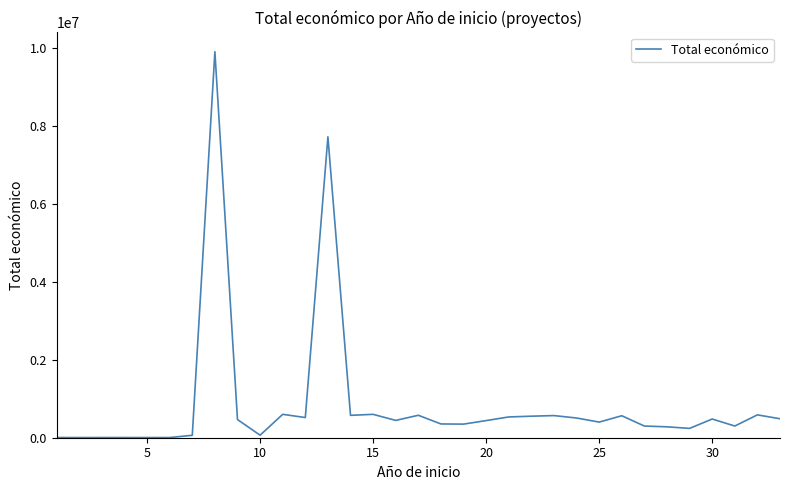

What is the difference between the maximum and minimum values?

9895743